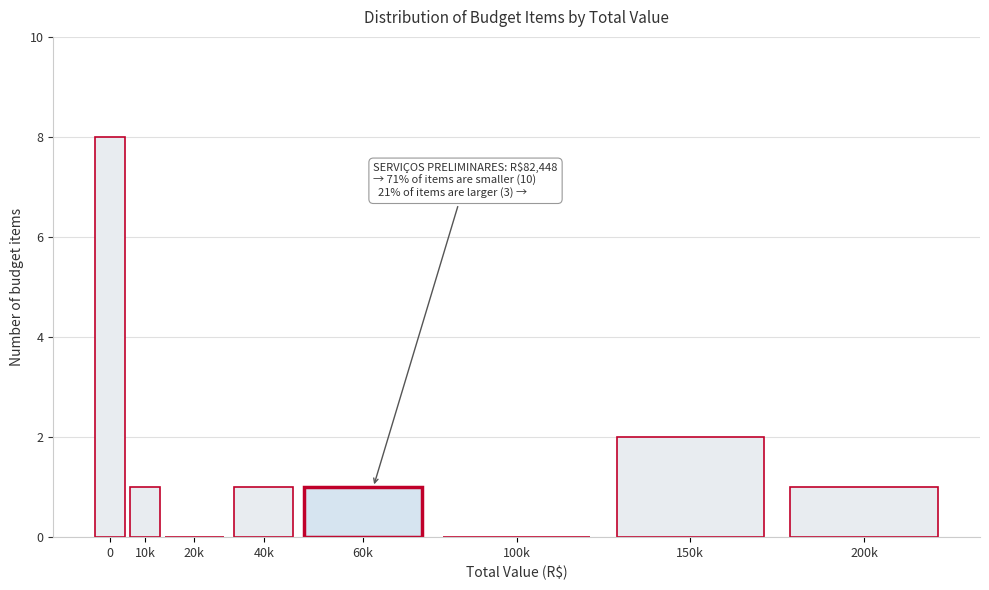

Reading left to right, transcribe all the data shown in this chart.

0=8	10k=1	20k=0	40k=1	60k=1	100k=0	150k=2	200k=1